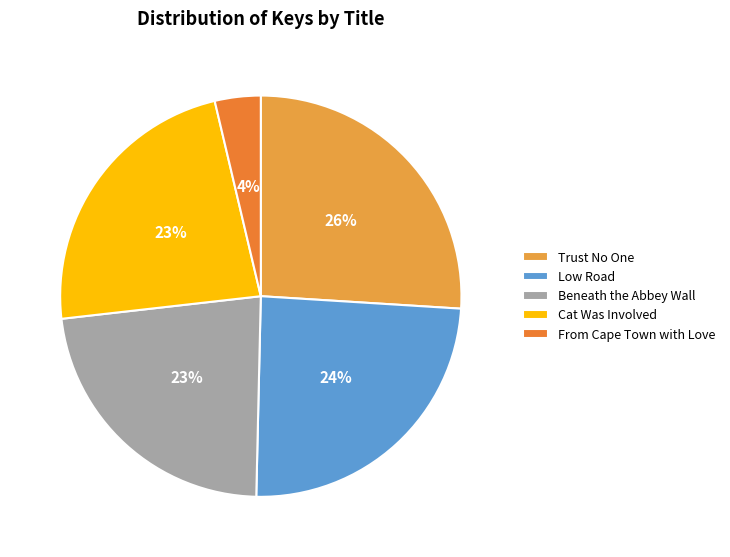

Does Cat Was Involved represent more than half of the total?

No